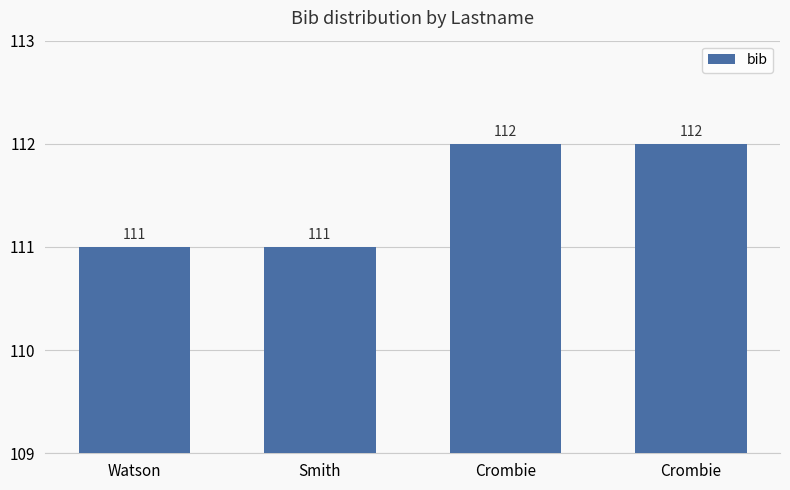

Are the bars horizontal?

No